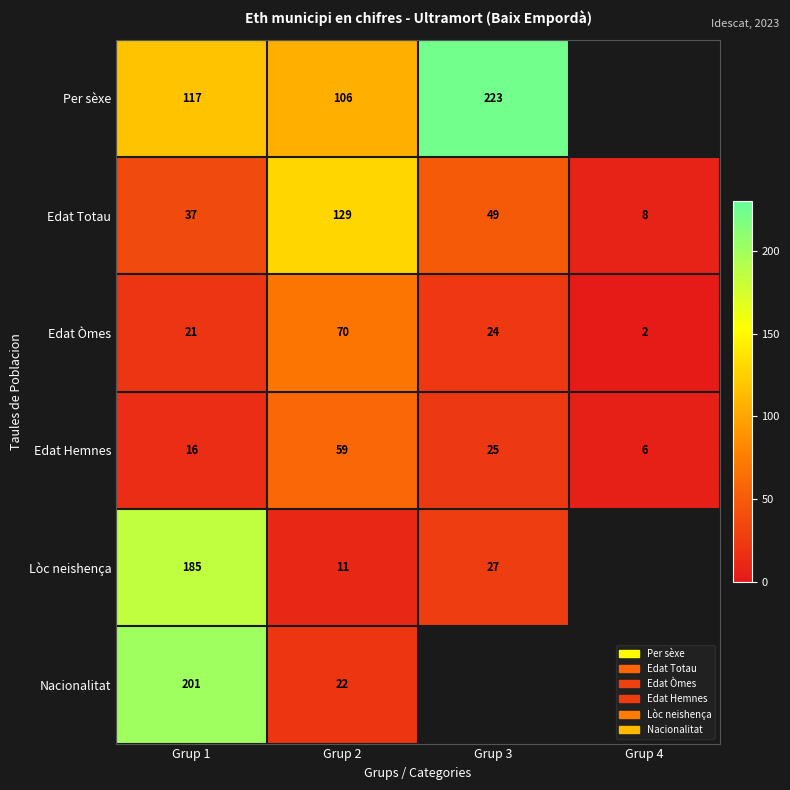

What is the sum of all Edat Hemnes values?

106